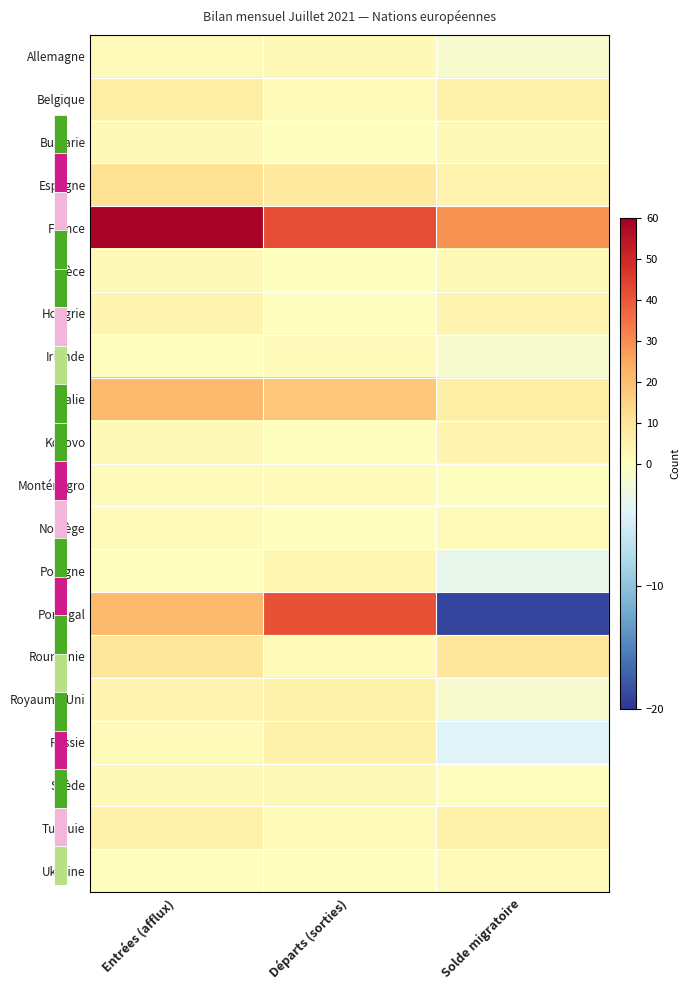

True or false: Kosovo has a value of -3 at Départs (sorties).

False